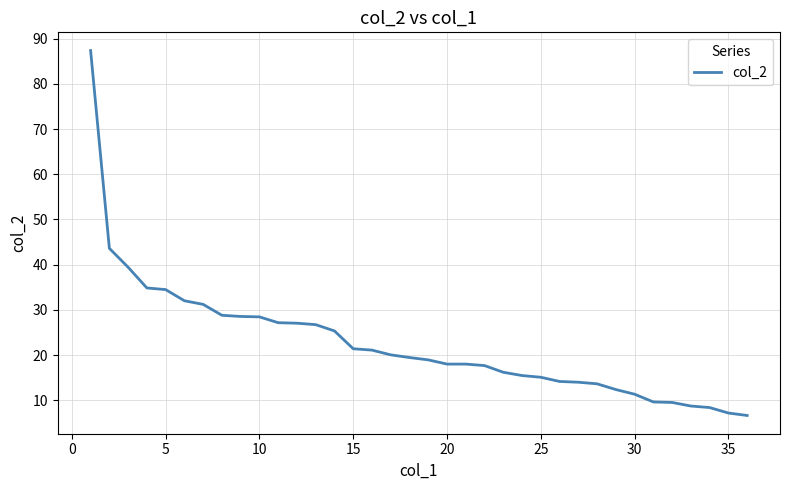

What is the smallest value displayed?

6.7